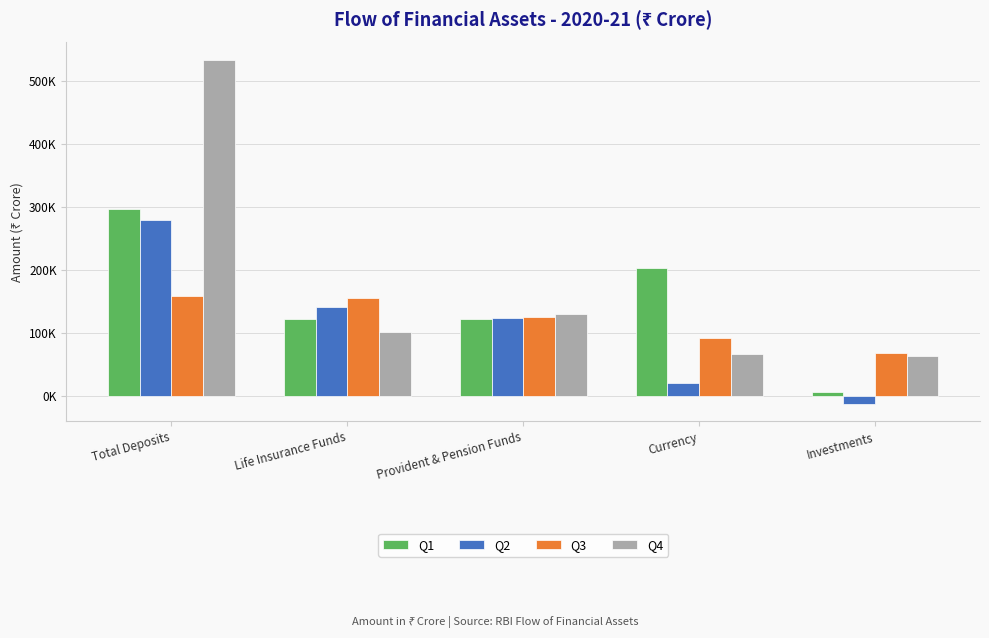

List the series in order of their peak value, highest first.

Q4, Q1, Q2, Q3